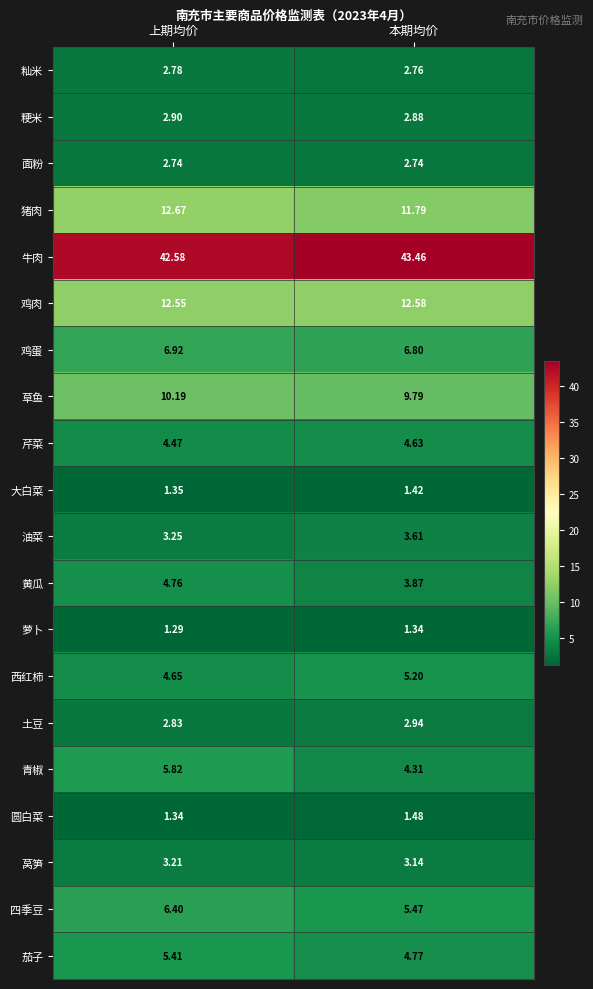

Which label corresponds to the smallest value in the chart?

上期均价